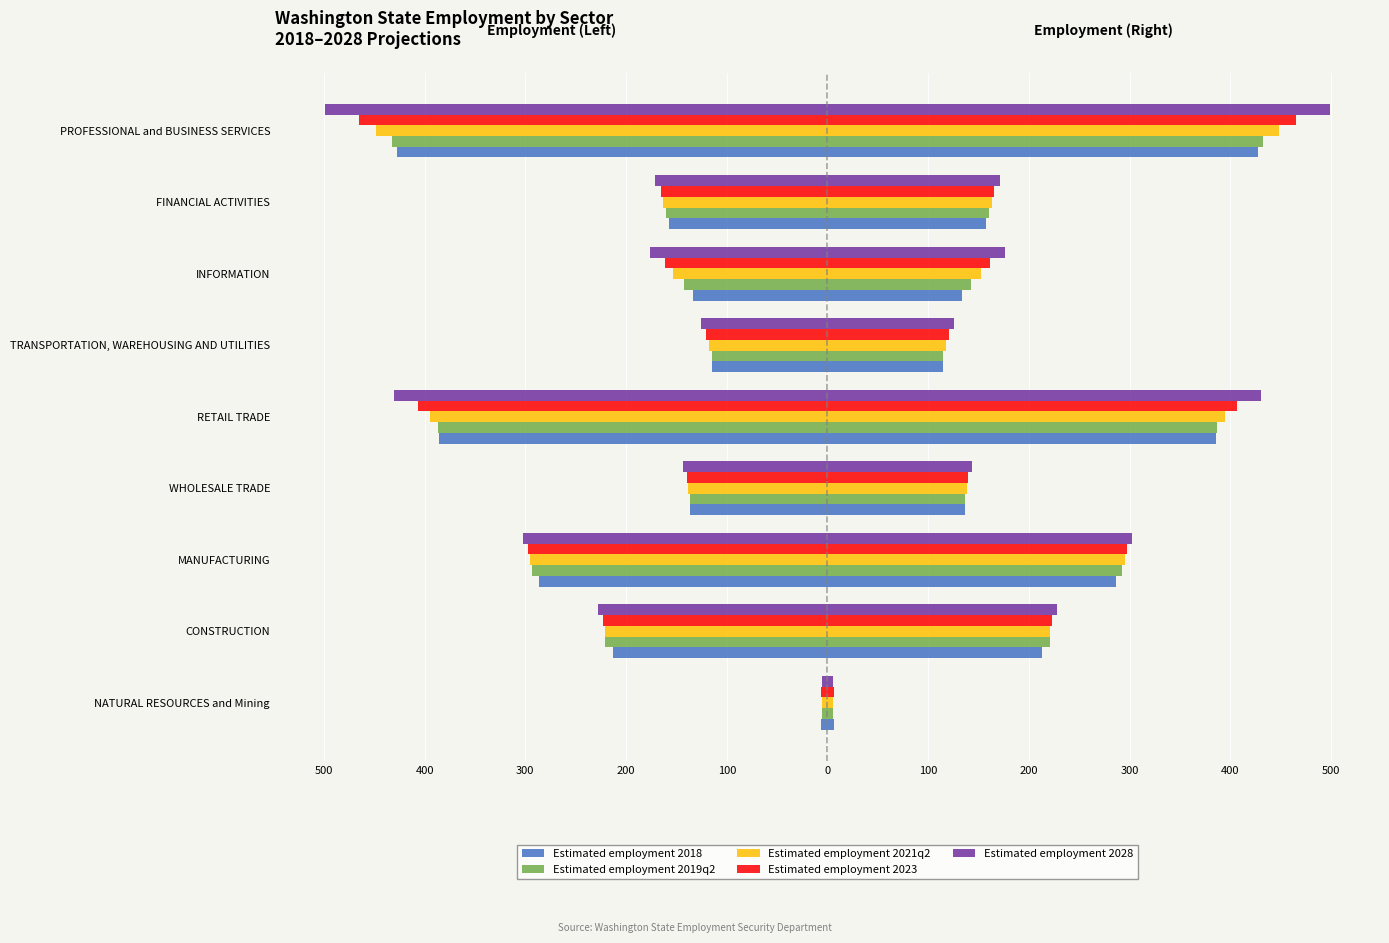

True or false: Estimated employment 2018 has a value of -427.1 at PROFESSIONAL and BUSINESS SERVICES.

True